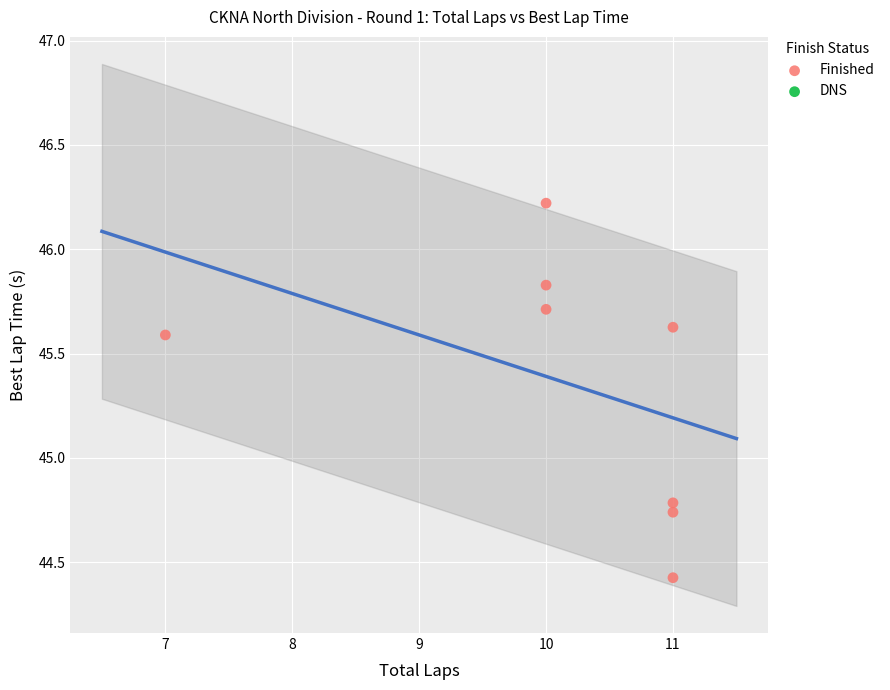

What Y value in the scatter plot is closest to 45?

44.8